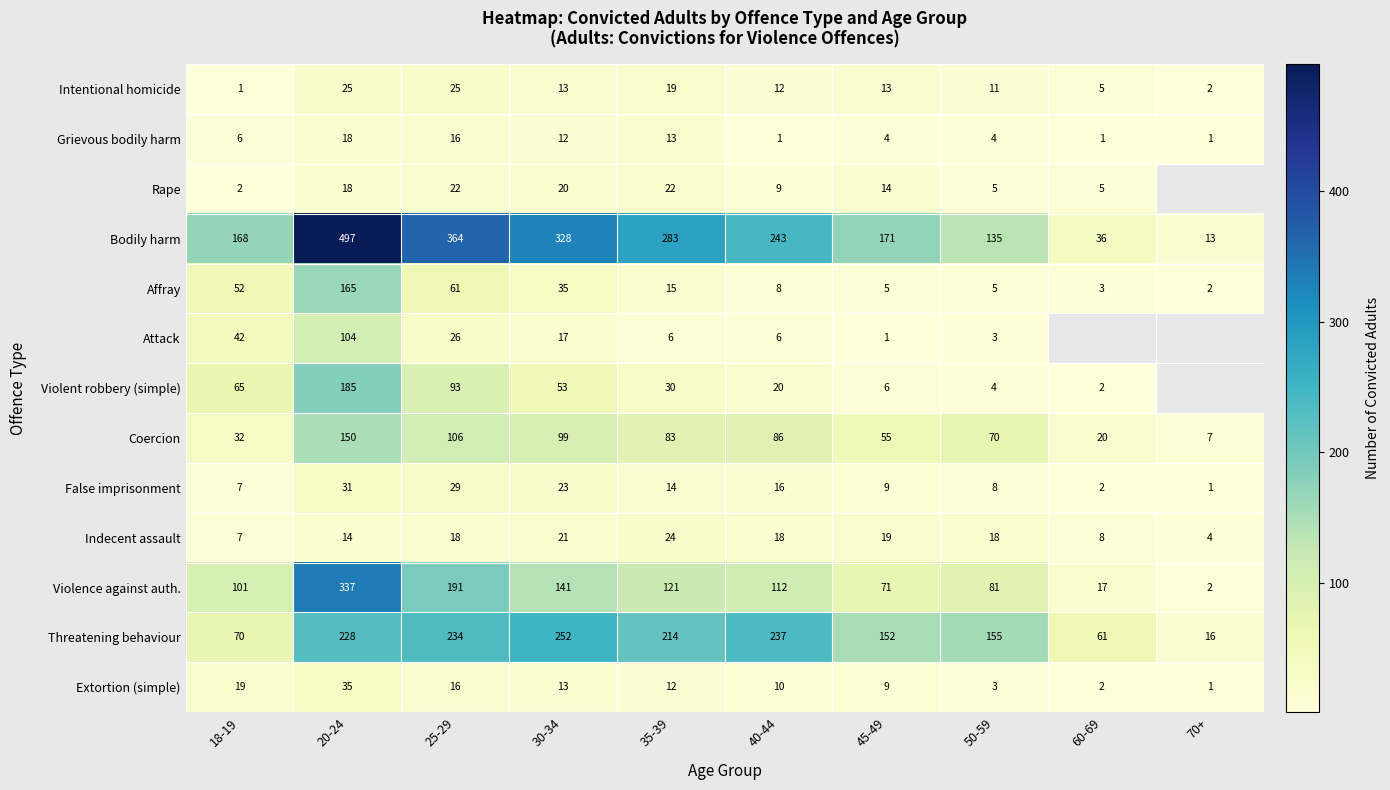

Where is Threatening behaviour nearest to the value 134?

45-49